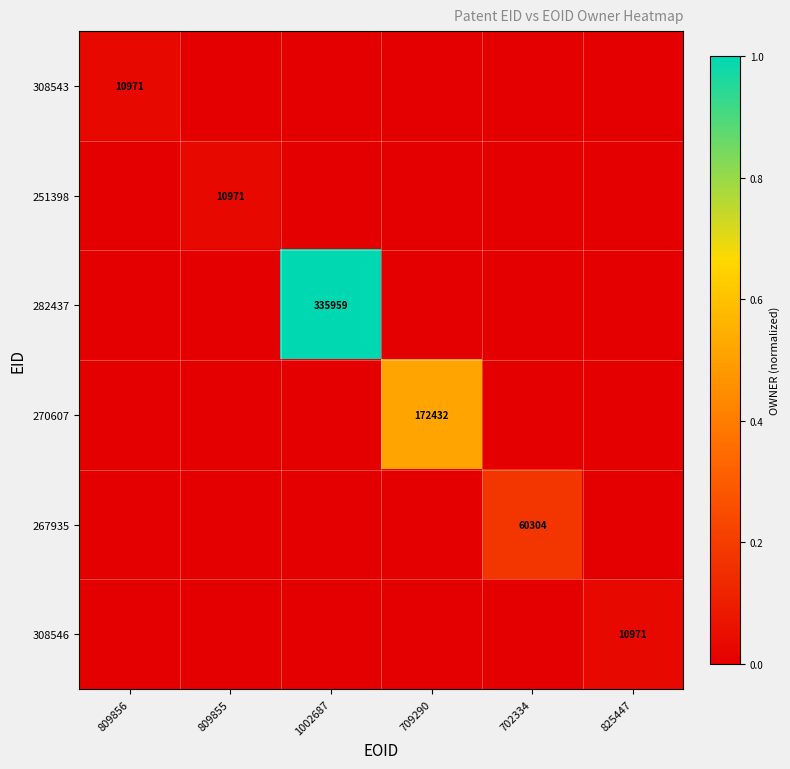

The 282437 series shows 335959 at 1002687. True or false?

True